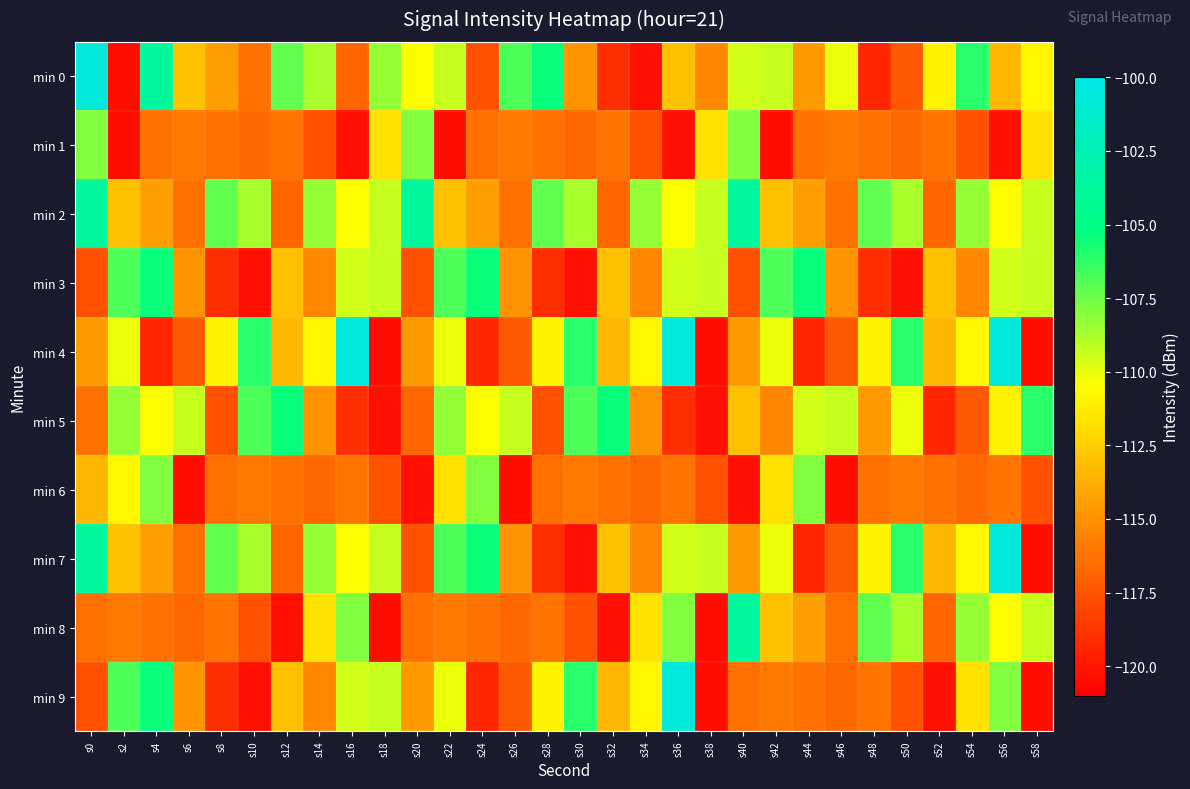

Reading left to right, transcribe all the data shown in this chart.

min 0: s0=-100.7	s2=-120.4	s4=-103.8	s6=-113.0	s8=-114.4	s10=-116.4	s12=-107.3	s14=-108.7	s16=-116.8	s18=-108.3	s20=-110.5	s22=-109.3	s24=-117.6	s26=-106.8	s28=-105.5	s30=-114.9	s32=-119.1	s34=-120.3	s36=-113.1	s38=-115.4	s40=-109.6	s42=-109.3	s44=-114.6	s46=-110.2	s48=-119.4	s50=-117.3	s52=-110.9	s54=-106.1	s56=-113.4	s58=-110.8
min 1: s0=-107.9	s2=-120.4	s4=-116.4	s6=-116.0	s8=-116.3	s10=-116.7	s12=-116.2	s14=-117.6	s16=-120.3	s18=-111.7	s20=-107.9	s22=-120.4	s24=-116.4	s26=-116.0	s28=-116.3	s30=-116.7	s32=-116.2	s34=-117.6	s36=-120.3	s38=-111.7	s40=-107.9	s42=-120.4	s44=-116.4	s46=-116.0	s48=-116.3	s50=-116.7	s52=-116.2	s54=-117.6	s56=-120.3	s58=-111.7
min 2: s0=-103.8	s2=-113.0	s4=-114.4	s6=-116.4	s8=-107.3	s10=-108.7	s12=-116.8	s14=-108.3	s16=-110.5	s18=-109.3	s20=-103.8	s22=-113.0	s24=-114.4	s26=-116.4	s28=-107.3	s30=-108.7	s32=-116.8	s34=-108.3	s36=-110.5	s38=-109.3	s40=-103.8	s42=-113.0	s44=-114.4	s46=-116.4	s48=-107.3	s50=-108.7	s52=-116.8	s54=-108.3	s56=-110.5	s58=-109.3
min 3: s0=-117.6	s2=-106.8	s4=-105.5	s6=-114.9	s8=-119.1	s10=-120.3	s12=-113.1	s14=-115.4	s16=-109.6	s18=-109.3	s20=-117.6	s22=-106.8	s24=-105.5	s26=-114.9	s28=-119.1	s30=-120.3	s32=-113.1	s34=-115.4	s36=-109.6	s38=-109.3	s40=-117.6	s42=-106.8	s44=-105.5	s46=-114.9	s48=-119.1	s50=-120.3	s52=-113.1	s54=-115.4	s56=-109.6	s58=-109.3
min 4: s0=-114.6	s2=-110.2	s4=-119.4	s6=-117.3	s8=-110.9	s10=-106.1	s12=-113.4	s14=-110.8	s16=-100.7	s18=-120.4	s20=-114.6	s22=-110.2	s24=-119.4	s26=-117.3	s28=-110.9	s30=-106.1	s32=-113.4	s34=-110.8	s36=-100.7	s38=-120.4	s40=-114.6	s42=-110.2	s44=-119.4	s46=-117.3	s48=-110.9	s50=-106.1	s52=-113.4	s54=-110.8	s56=-100.7	s58=-120.4
min 5: s0=-116.3	s2=-108.3	s4=-110.5	s6=-109.3	s8=-117.6	s10=-106.8	s12=-105.5	s14=-114.9	s16=-119.1	s18=-120.3	s20=-116.8	s22=-108.3	s24=-110.5	s26=-109.3	s28=-117.6	s30=-106.8	s32=-105.5	s34=-114.9	s36=-119.1	s38=-120.3	s40=-113.1	s42=-115.4	s44=-109.6	s46=-109.3	s48=-114.6	s50=-110.2	s52=-119.4	s54=-117.3	s56=-110.9	s58=-106.1
min 6: s0=-113.4	s2=-110.8	s4=-107.9	s6=-120.4	s8=-116.4	s10=-116.0	s12=-116.3	s14=-116.7	s16=-116.2	s18=-117.6	s20=-120.3	s22=-111.7	s24=-107.9	s26=-120.4	s28=-116.4	s30=-116.0	s32=-116.3	s34=-116.7	s36=-116.2	s38=-117.6	s40=-120.3	s42=-111.7	s44=-107.9	s46=-120.4	s48=-116.4	s50=-116.0	s52=-116.3	s54=-116.7	s56=-116.2	s58=-117.6
min 7: s0=-103.8	s2=-113.0	s4=-114.4	s6=-116.4	s8=-107.3	s10=-108.7	s12=-116.8	s14=-108.3	s16=-110.5	s18=-109.3	s20=-117.6	s22=-106.8	s24=-105.5	s26=-114.9	s28=-119.1	s30=-120.3	s32=-113.1	s34=-115.4	s36=-109.6	s38=-109.3	s40=-114.6	s42=-110.2	s44=-119.4	s46=-117.3	s48=-110.9	s50=-106.1	s52=-113.4	s54=-110.8	s56=-100.7	s58=-120.4
min 8: s0=-116.4	s2=-116.0	s4=-116.3	s6=-116.7	s8=-116.2	s10=-117.6	s12=-120.3	s14=-111.7	s16=-107.9	s18=-120.4	s20=-116.4	s22=-116.0	s24=-116.3	s26=-116.7	s28=-116.2	s30=-117.6	s32=-120.3	s34=-111.7	s36=-107.9	s38=-120.4	s40=-103.8	s42=-113.0	s44=-114.4	s46=-116.4	s48=-107.3	s50=-108.7	s52=-116.8	s54=-108.3	s56=-110.5	s58=-109.3
min 9: s0=-117.6	s2=-106.8	s4=-105.5	s6=-114.9	s8=-119.1	s10=-120.3	s12=-113.1	s14=-115.4	s16=-109.6	s18=-109.3	s20=-114.6	s22=-110.2	s24=-119.4	s26=-117.3	s28=-110.9	s30=-106.1	s32=-113.4	s34=-110.8	s36=-100.7	s38=-120.4	s40=-116.4	s42=-116.0	s44=-116.3	s46=-116.7	s48=-116.2	s50=-117.6	s52=-120.3	s54=-111.7	s56=-107.9	s58=-120.4